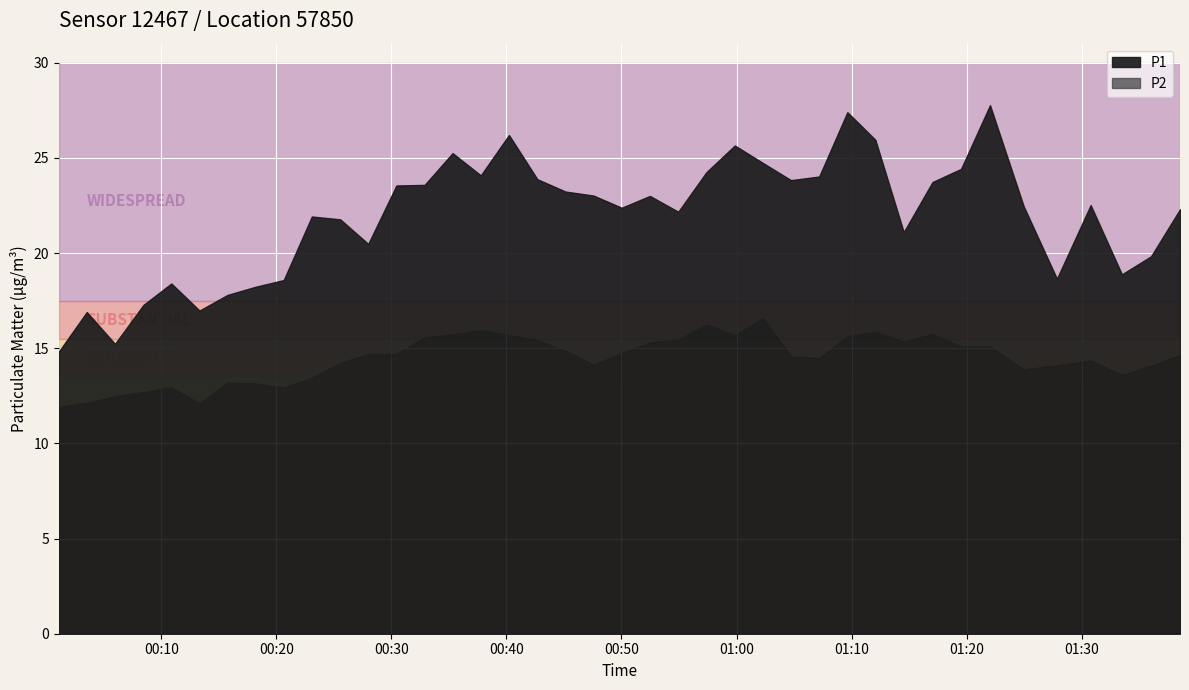

How many distinct data groups are displayed?

2